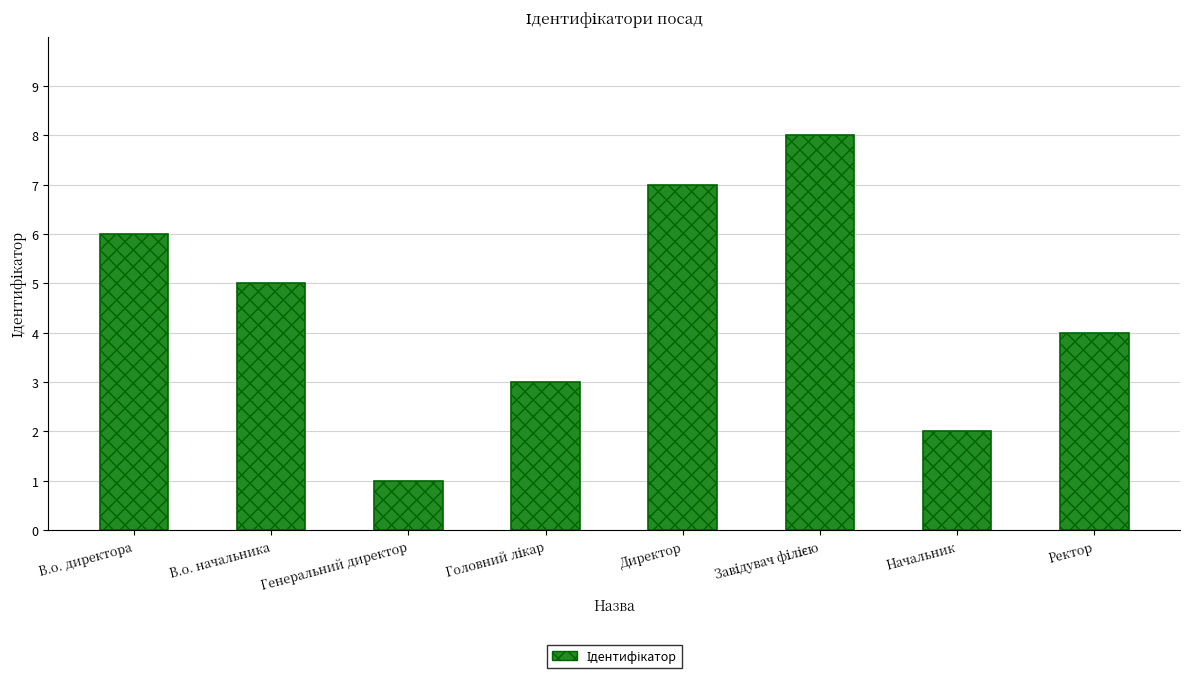

Where does the data first go above 5?

В.о. директора